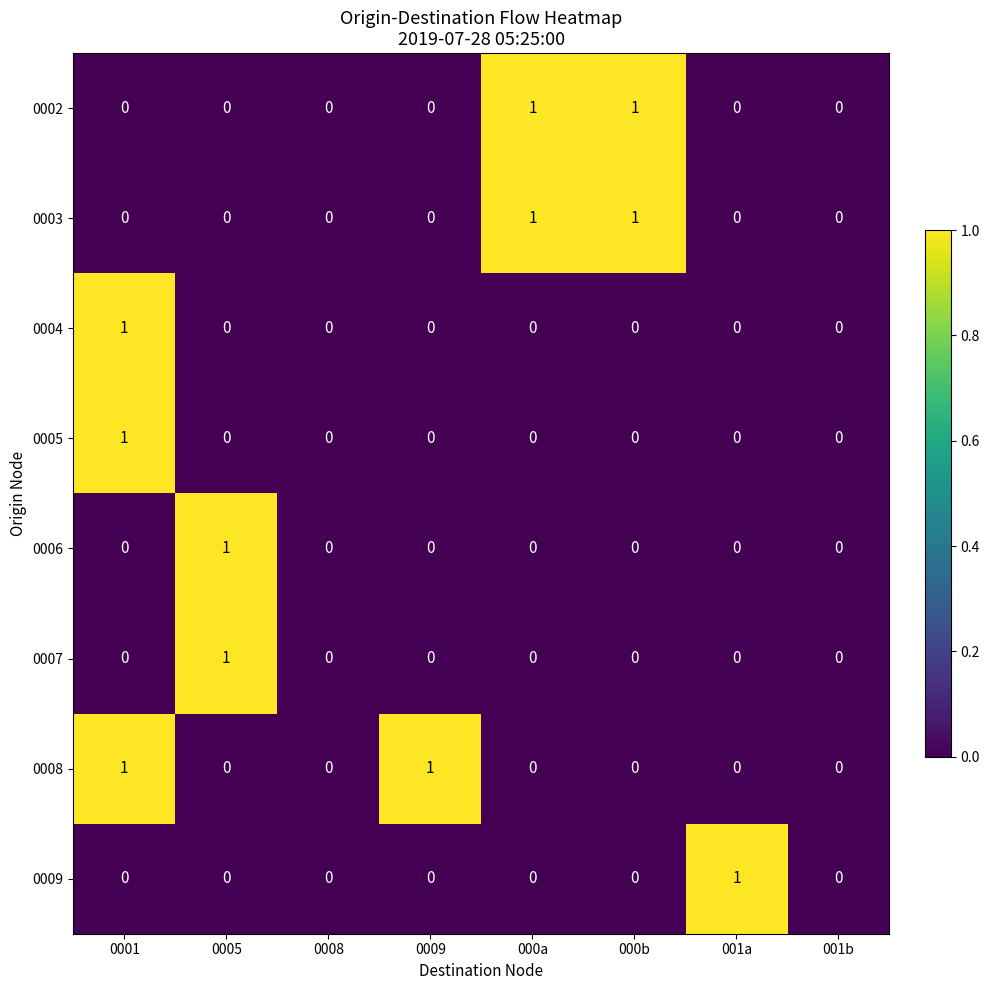

Is it true that 0004 equals 0 at 000b?

True